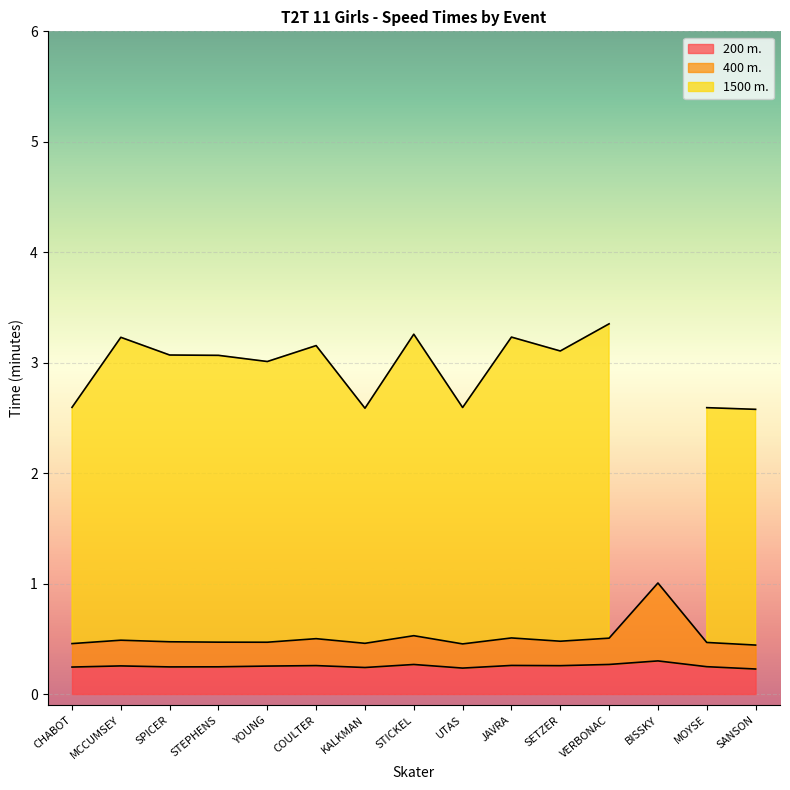

Is it true that 200 m. equals 0.4 at SPICER?

False